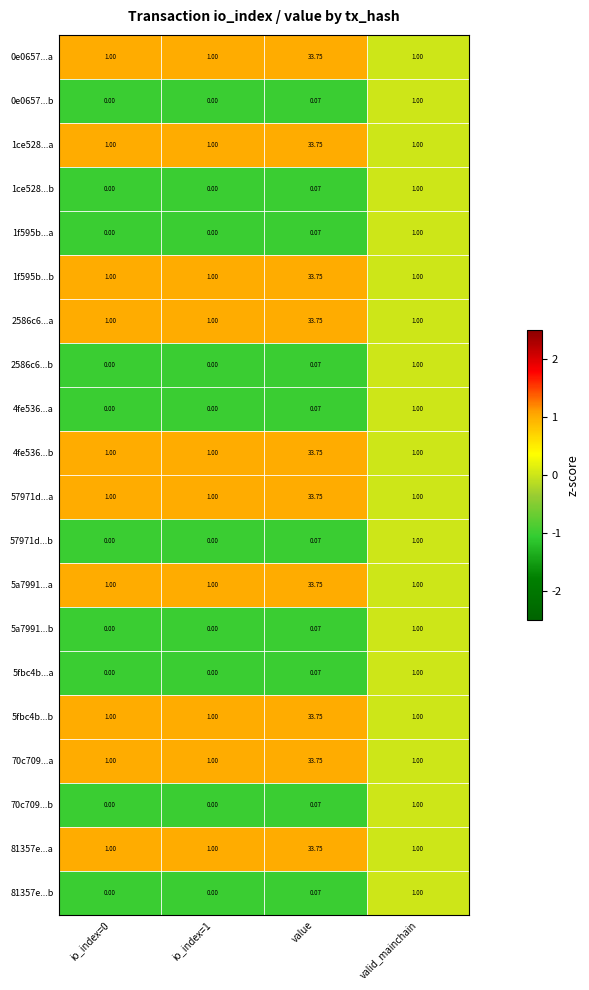

Is the value of 5a7991...a at io_index=1 greater than the value of 5fbc4b...a at io_index=1?

Yes